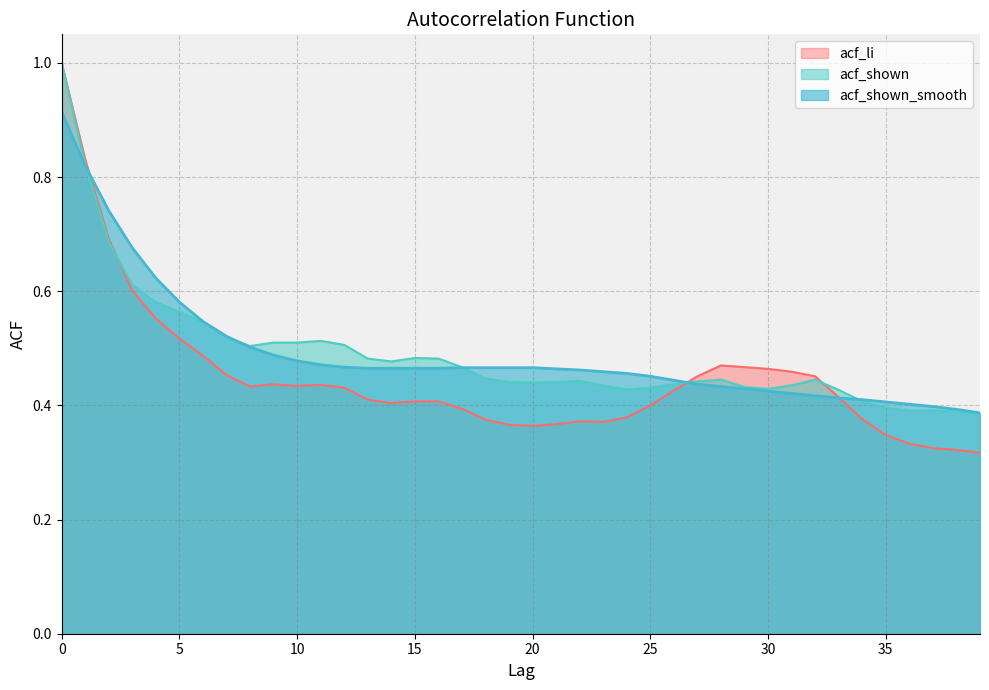

What is the average value of the acf_li series?

0.4